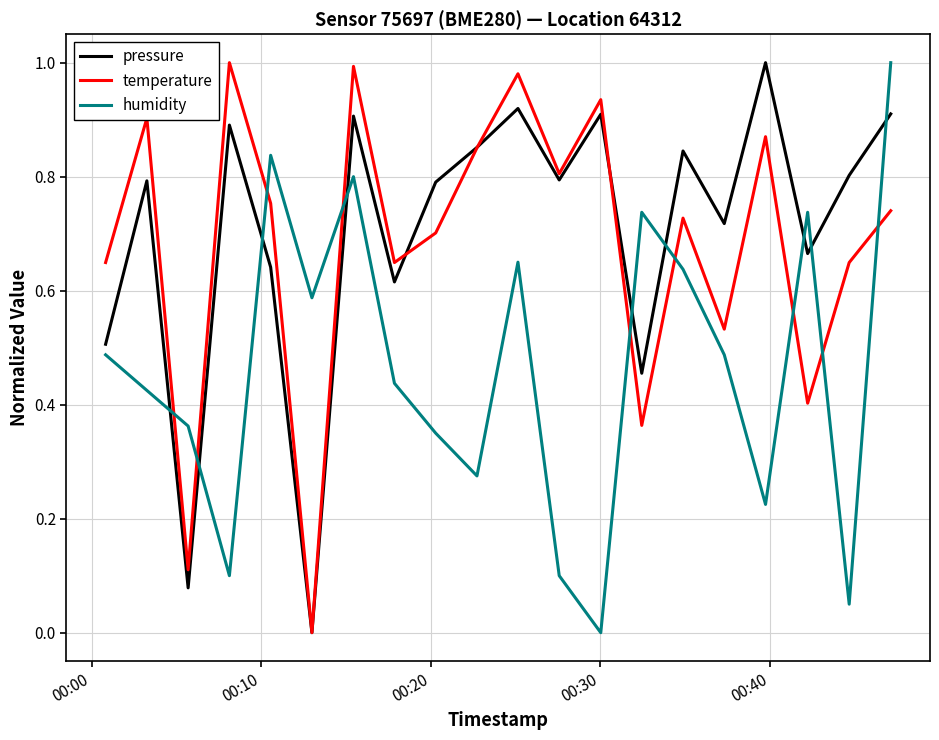

Which series ends up on top after the final intersection of humidity and pressure?

humidity